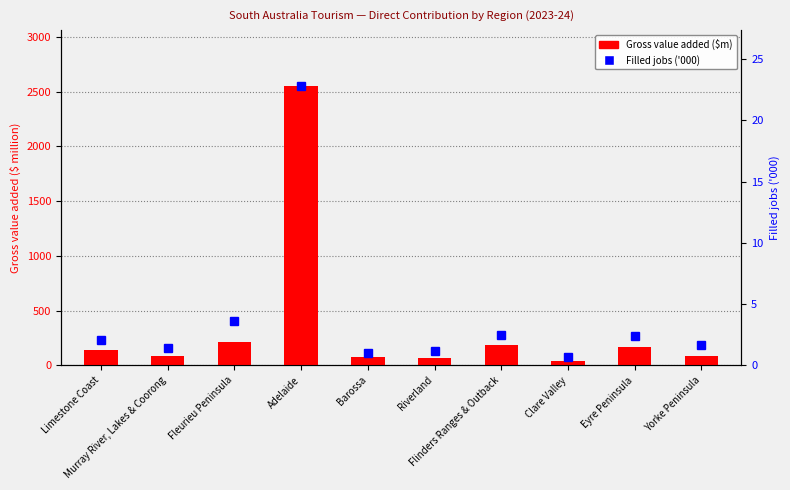

Is it true that Gross value added ($m) equals 168.1 at Eyre Peninsula?

True